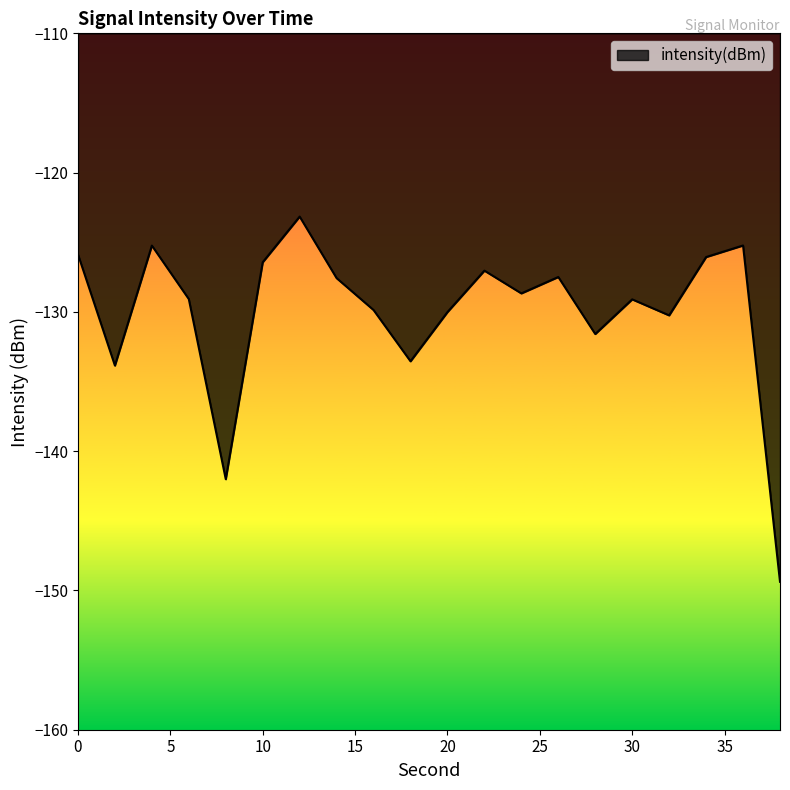

What is the greatest value displayed?

-123.2